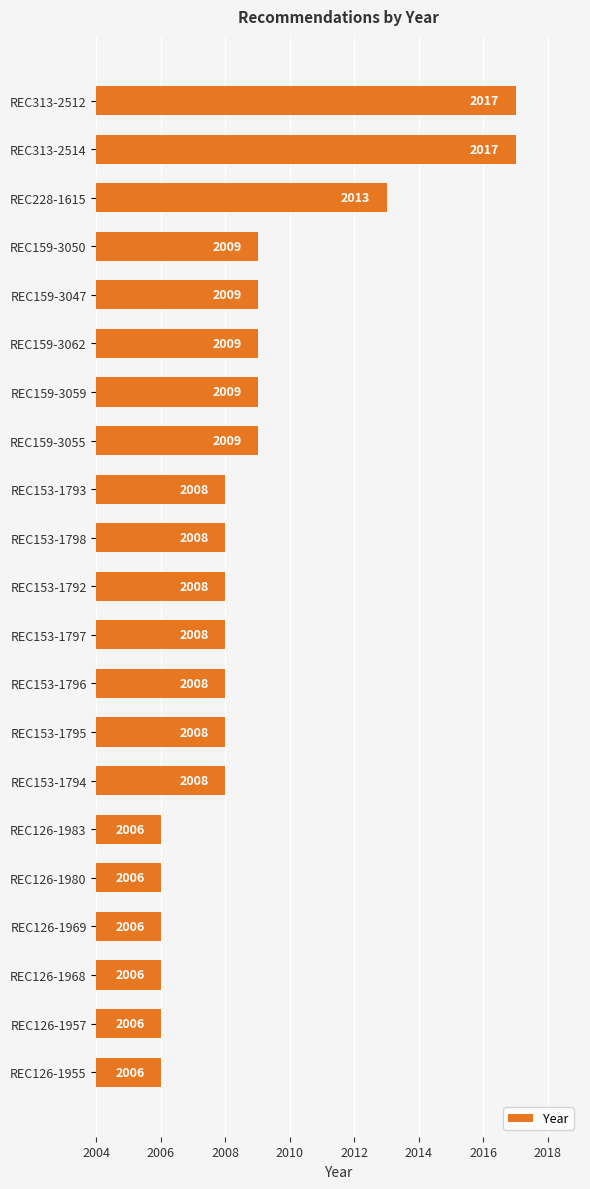

What is the average value?

2009